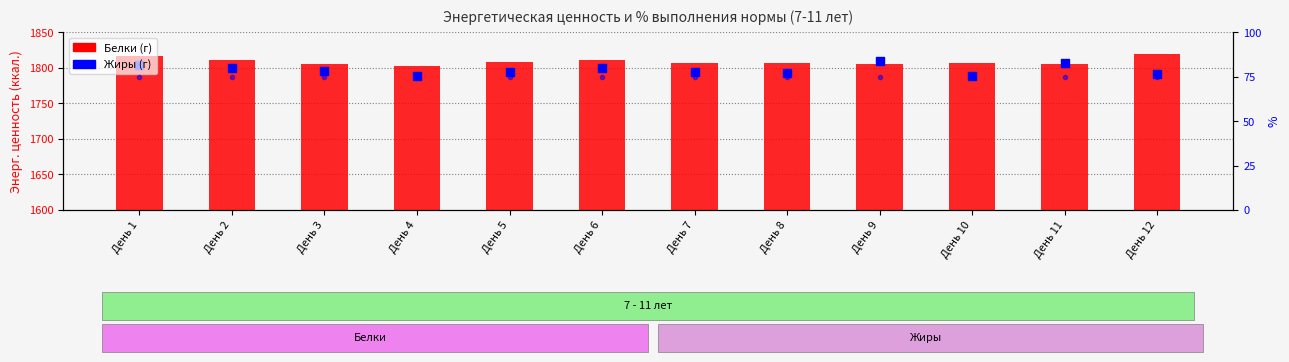

Which series reaches the minimum Y coordinate?

% выполнения